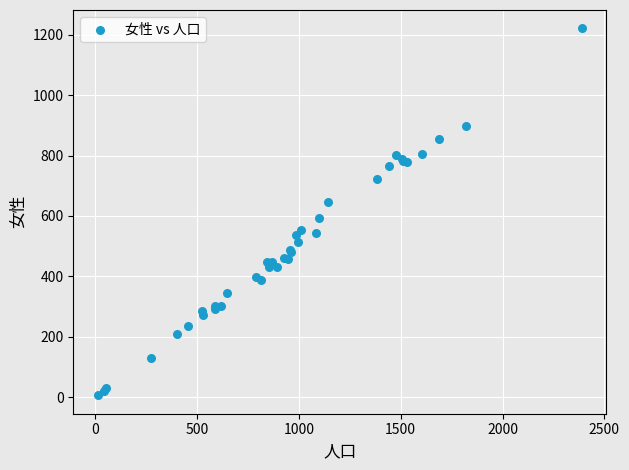

What Y value in the scatter plot is closest to 613?

594